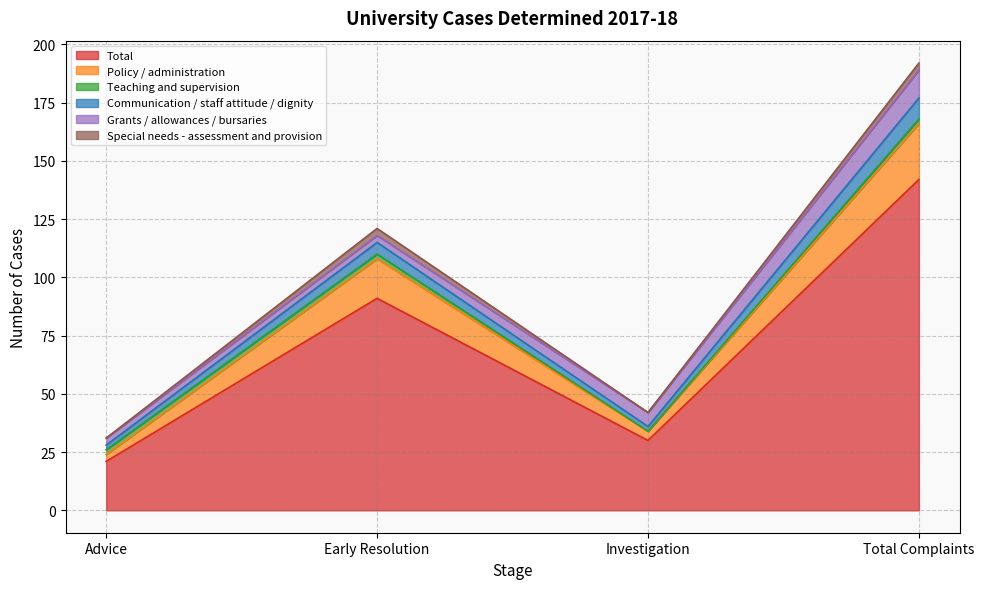

List the labels in order of Total value, largest first.

Total Complaints, Early Resolution, Investigation, Advice